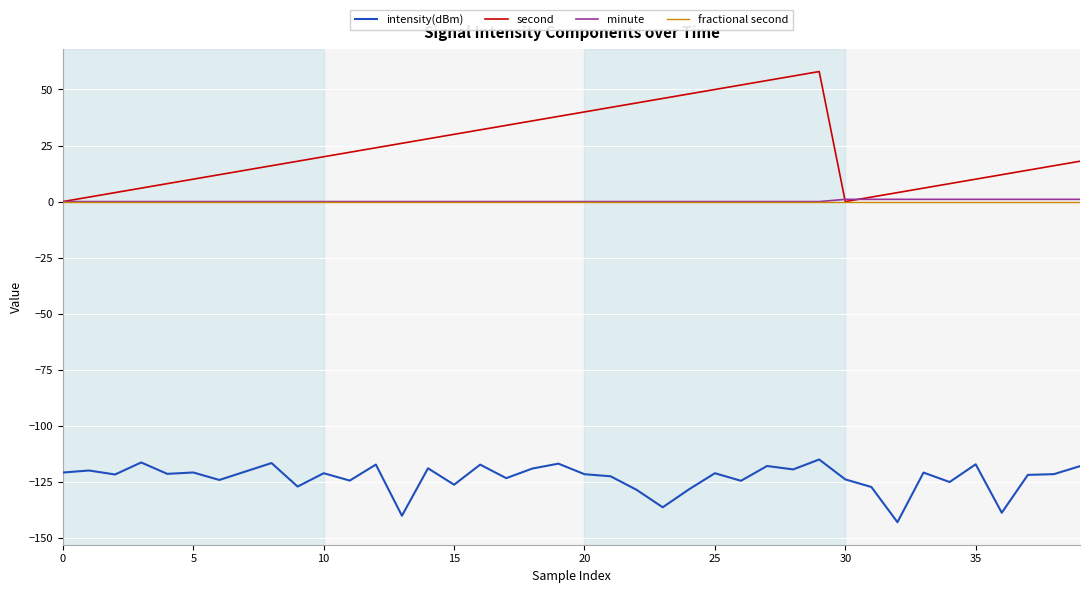

Which series has the largest total across all categories?

second